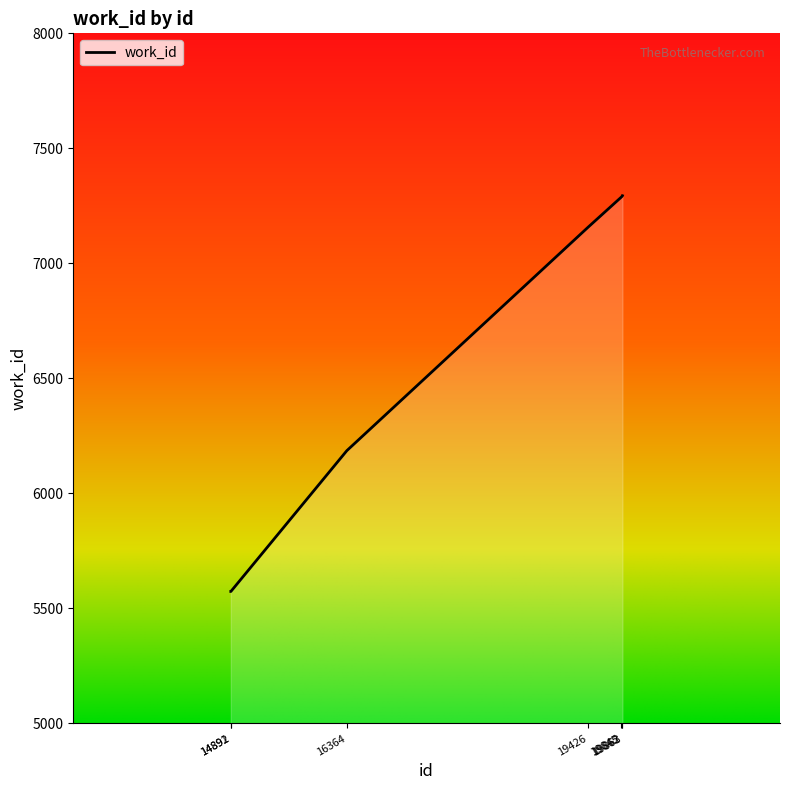

True or false: the data shows 12548 at 19426.

False